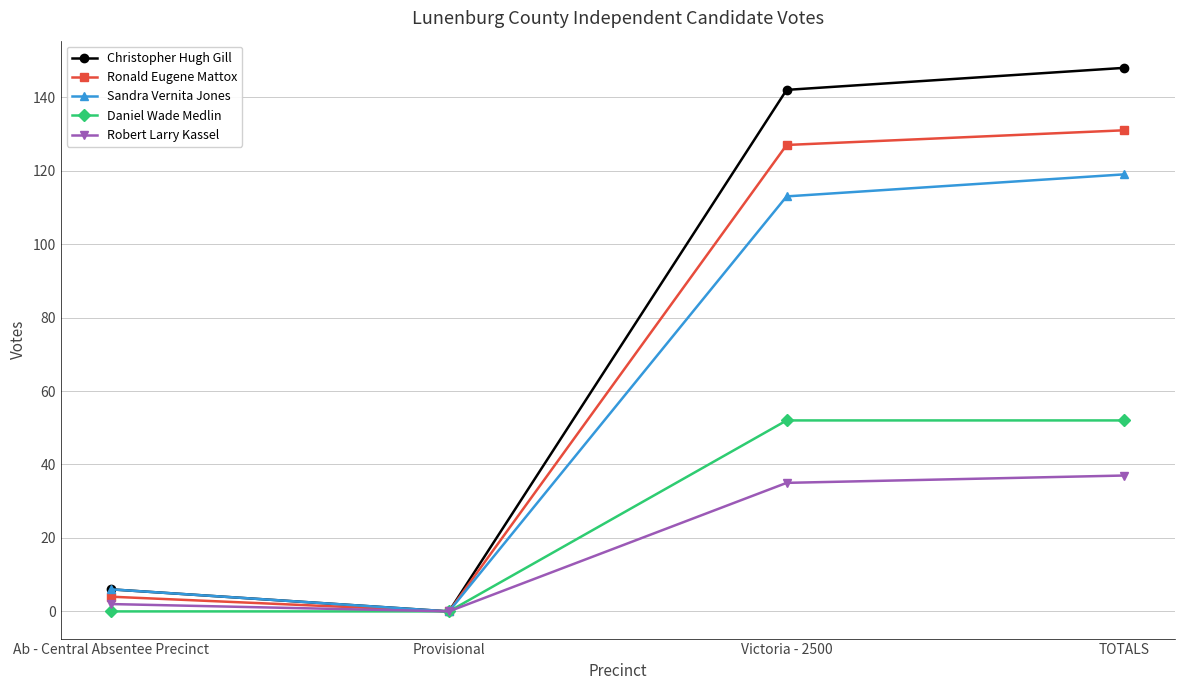

Which series has the largest total across all categories?

Christopher Hugh Gill